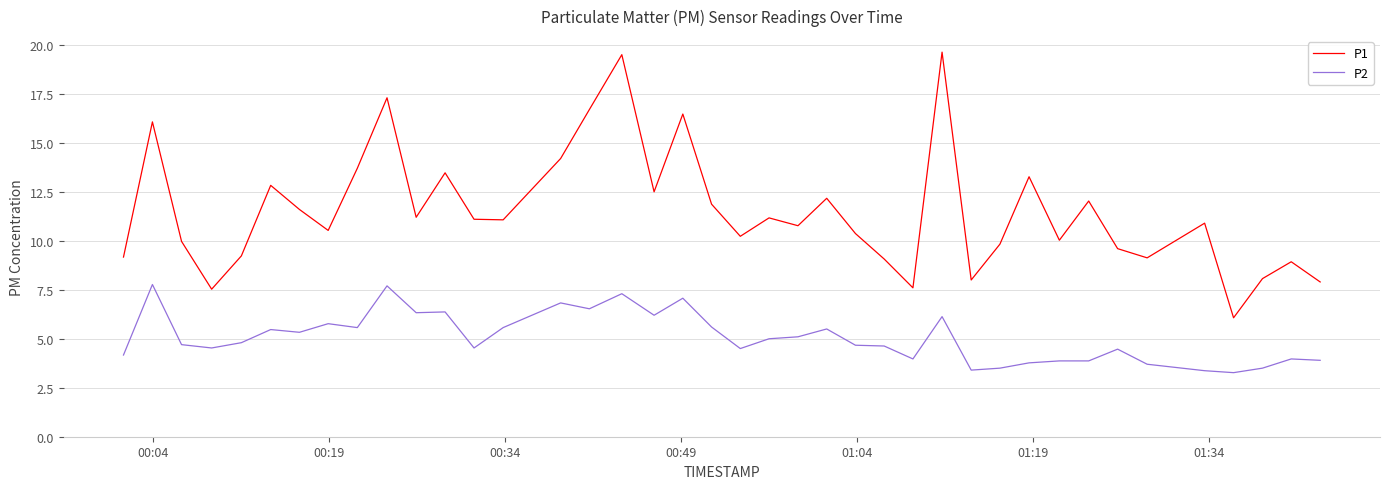

Which series has the largest total across all categories?

P1